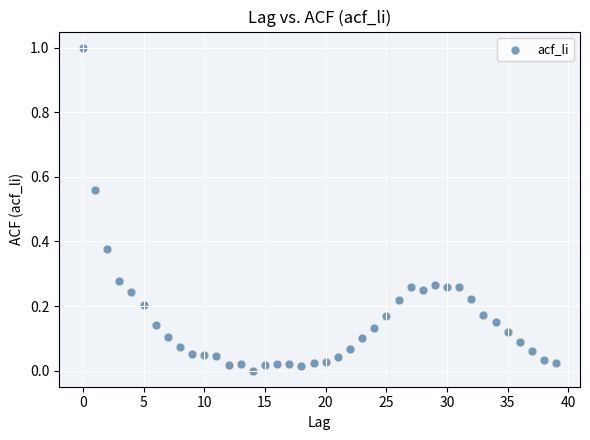

What is the range of Y values (max minus min)?

1.0